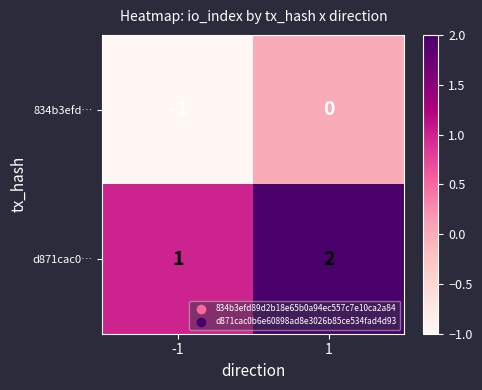

Reading left to right, list all the values displayed in this chart.

834b3efd…: -1=-1	1=0
d871cac0…: -1=1	1=2